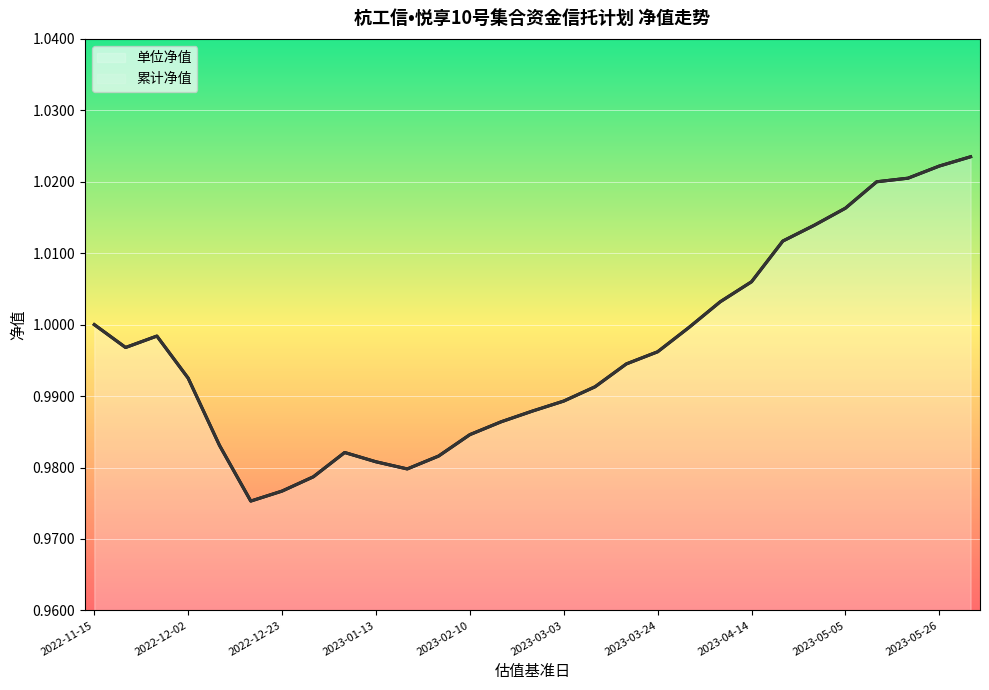

What is the minimum value shown in the chart?

1.0